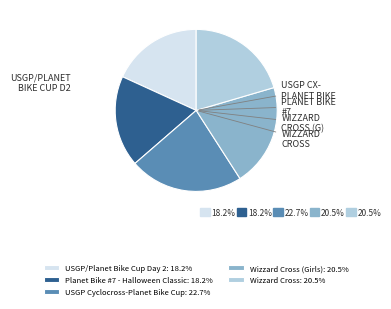

Which category has the smallest portion of the pie?

USGP/Planet Bike Cup Day 2